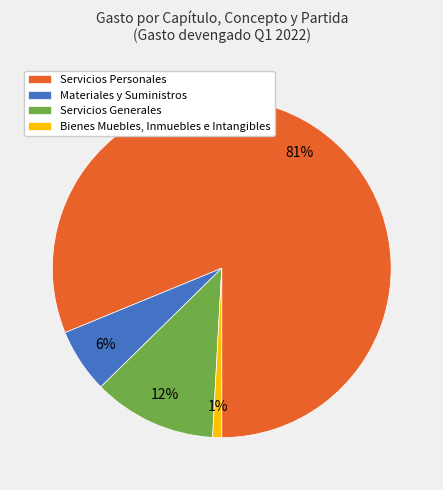

To the nearest percent, what is the average slice percentage?

25%